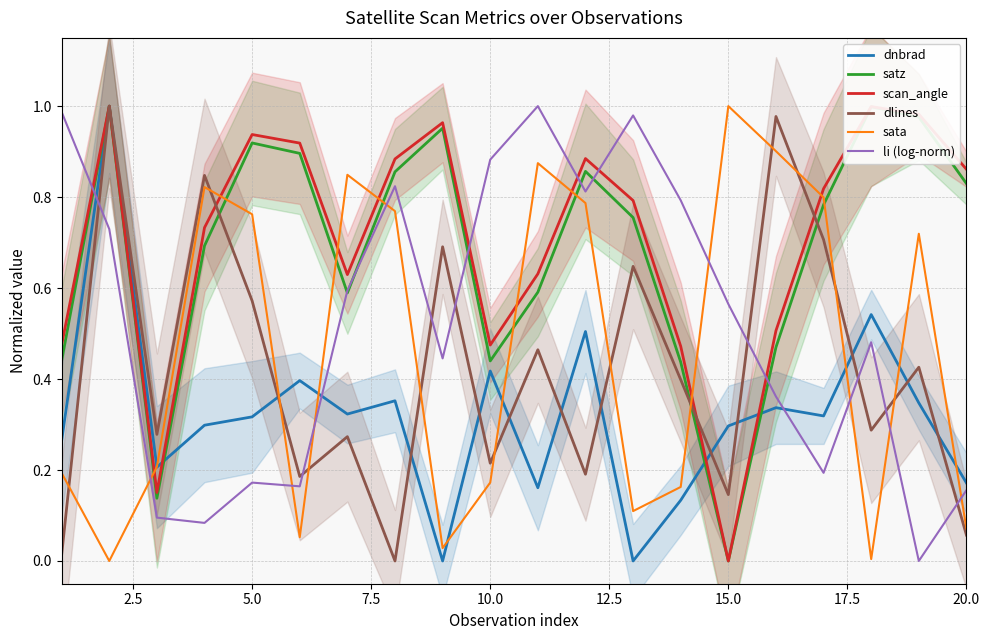

How many intersections are there between li (log-norm) and dlines?

8